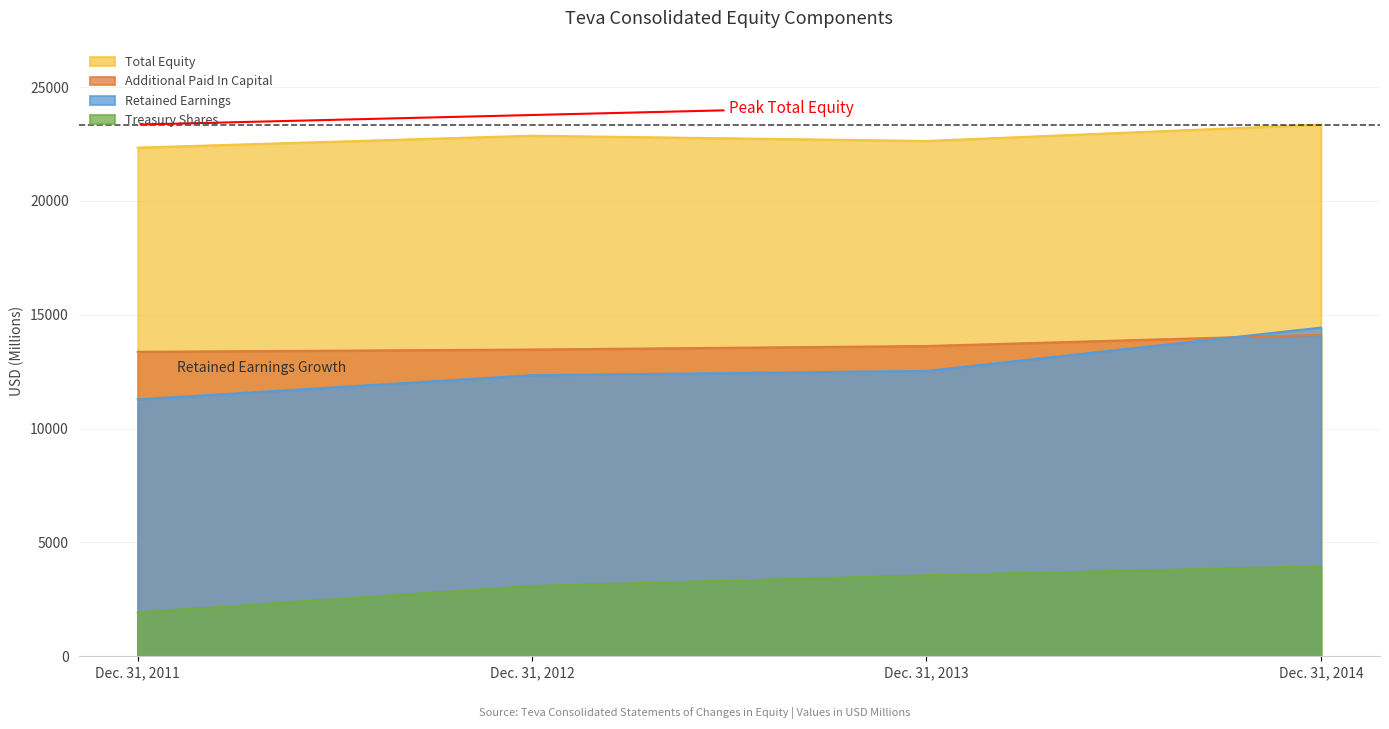

What is the difference between the maximum and minimum values in the Treasury Shares series?

2027